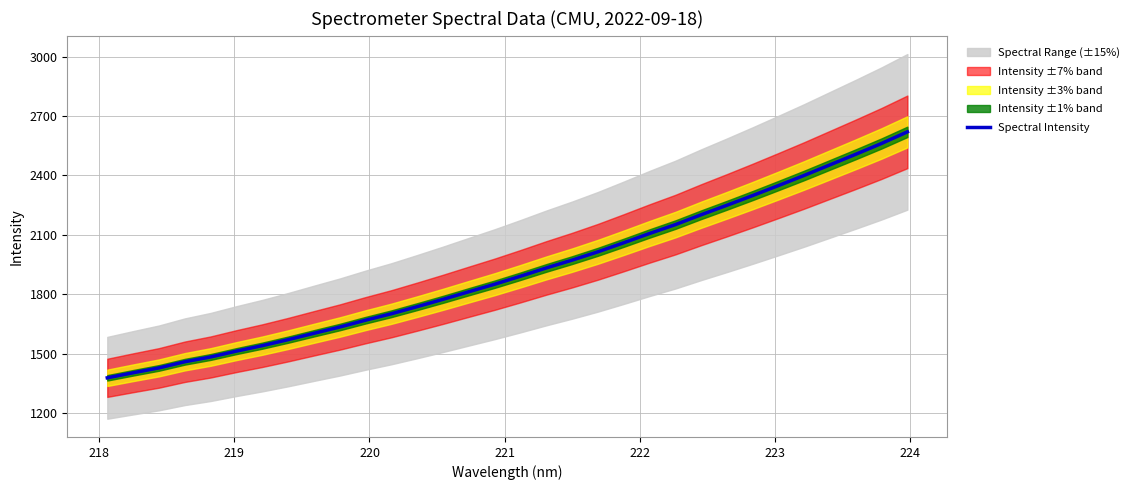

What is the highest value of the Spectral Intensity series?

2619.6